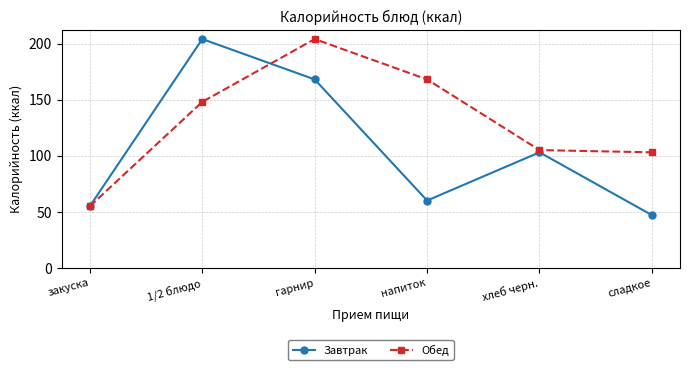

How many series are shown in this chart?

2